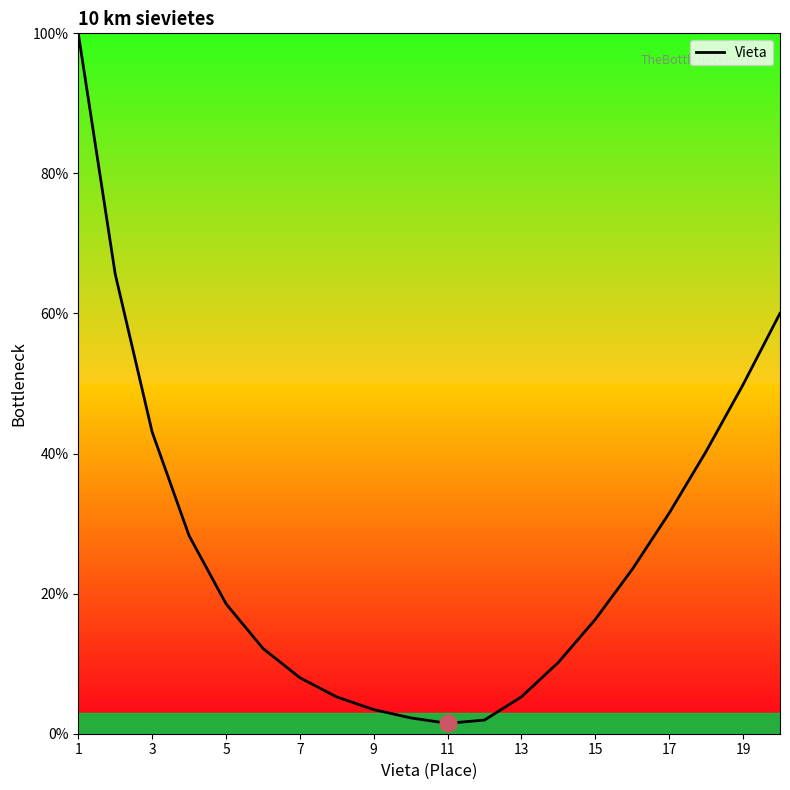

What is the difference between the maximum and second lowest values?

98.0